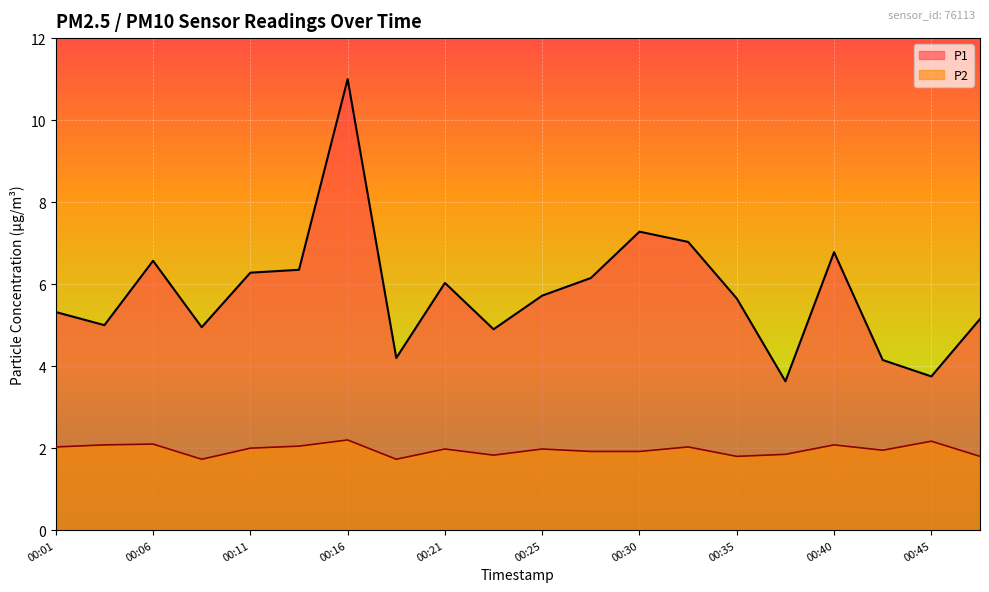

Reading left to right, list all the values displayed in this chart.

P1: 5.3	5.0	6.6	5.0	6.3	6.3	11.0	4.2	6.0	4.9	5.7	6.2	7.3	7.0	5.7	3.6	6.8	4.2	3.8	5.2
P2: 2.0	2.1	2.1	1.7	2.0	2.0	2.2	1.7	2.0	1.8	2.0	1.9	1.9	2.0	1.8	1.9	2.1	1.9	2.2	1.8